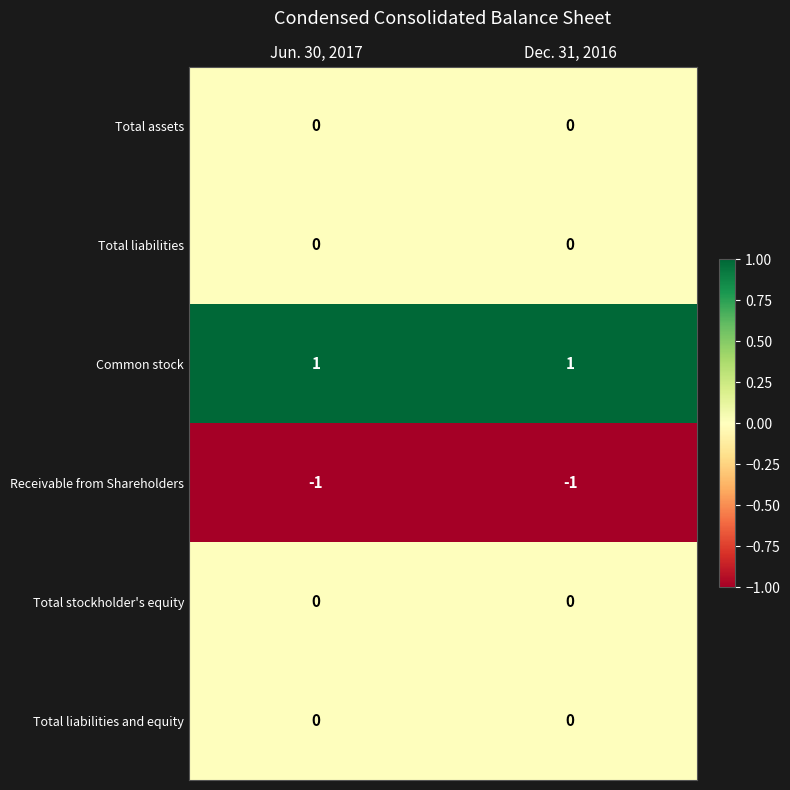

Which series has the largest total across all categories?

Common stock